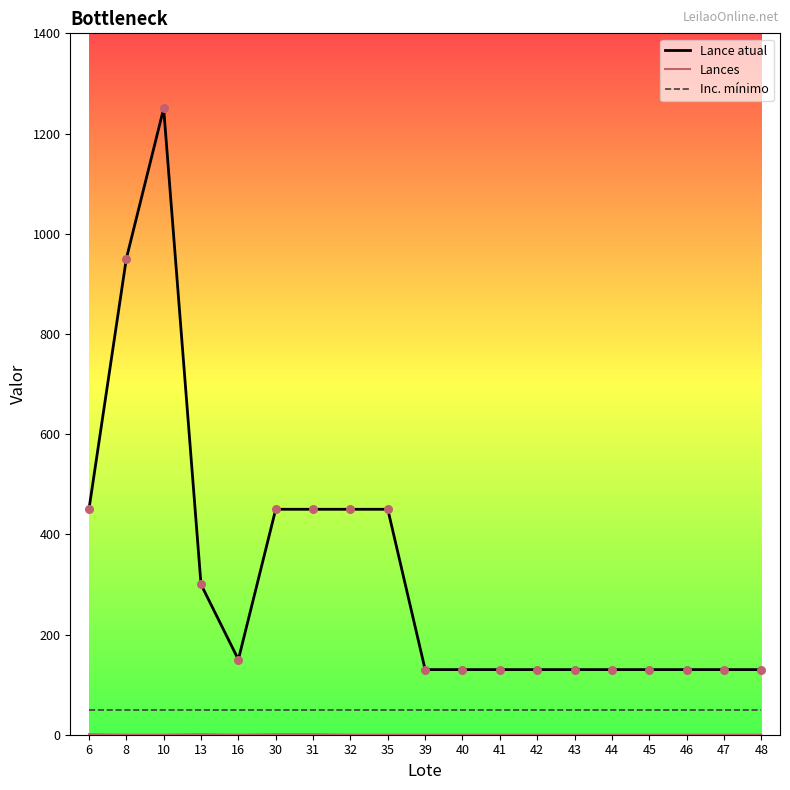

At which category is the sum across all series the highest?

10